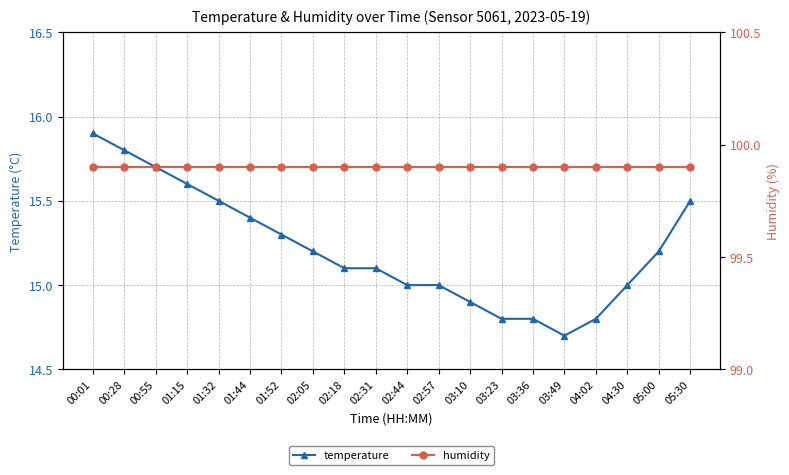

At which category does the chart reach its peak across all series?

00:01